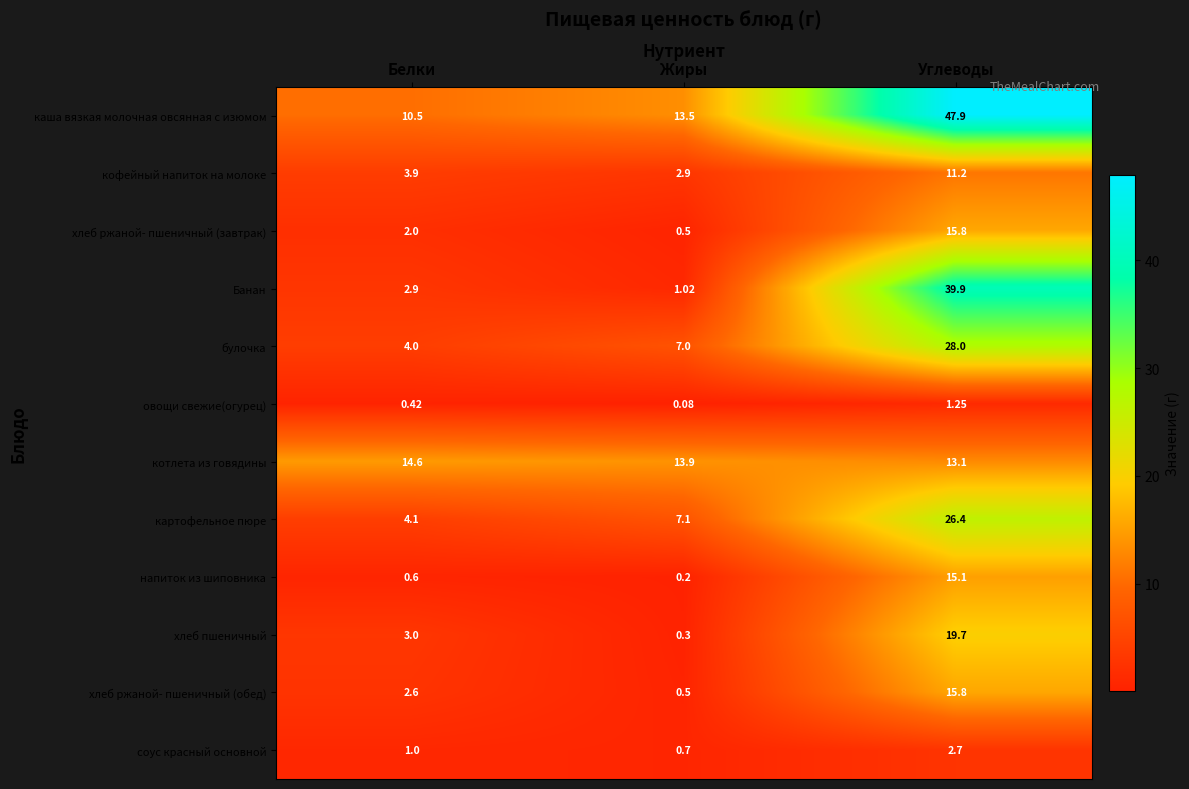

Where does the картофельное пюре series first go above 7?

Жиры